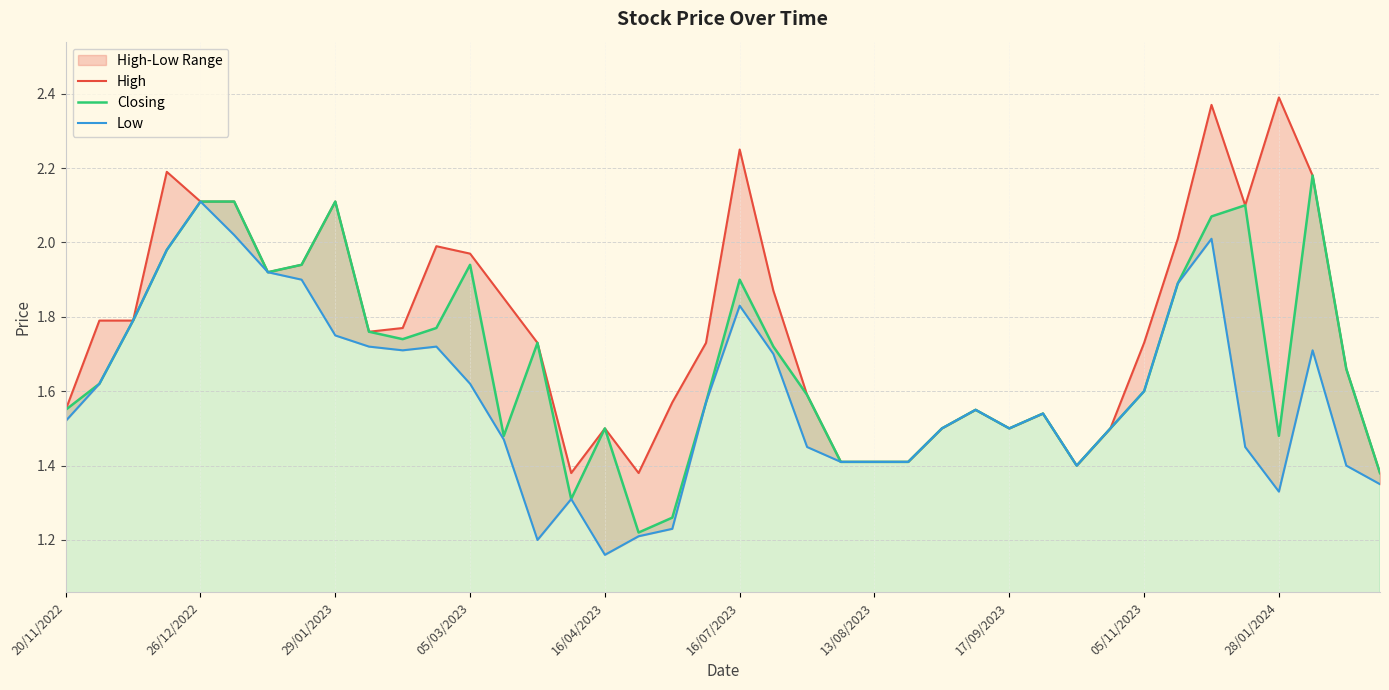

Which series has the largest total across all categories?

High